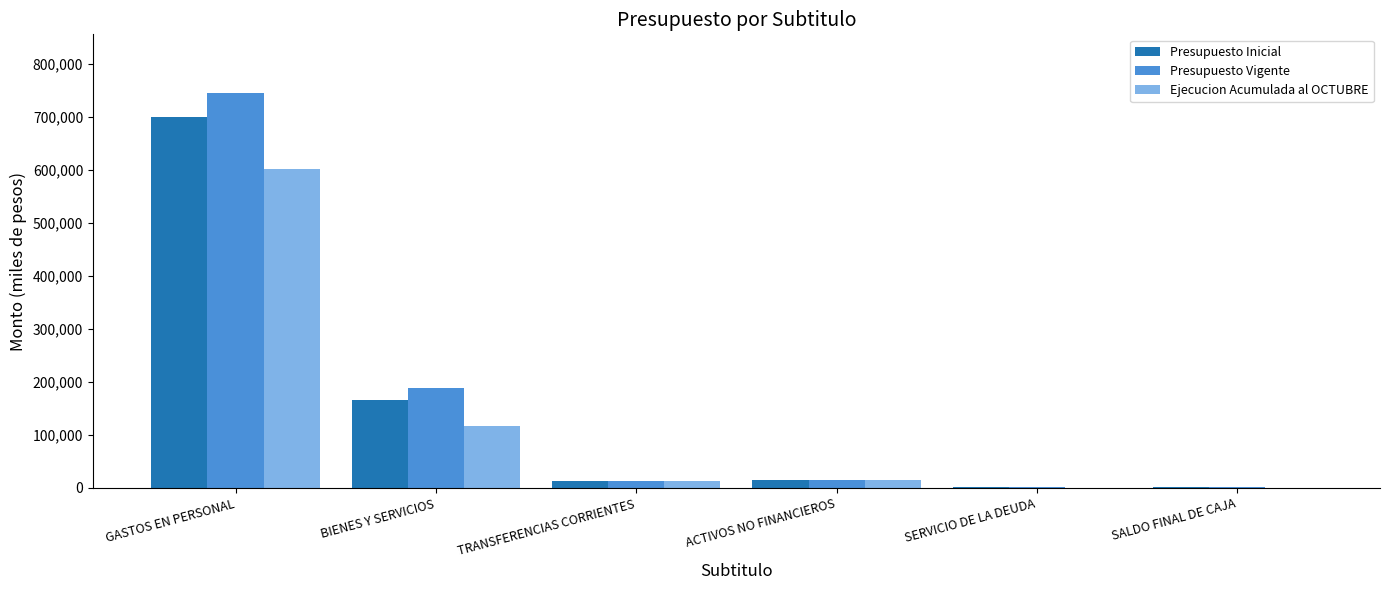

Are the bars grouped side by side (vs. stacked)?

Yes